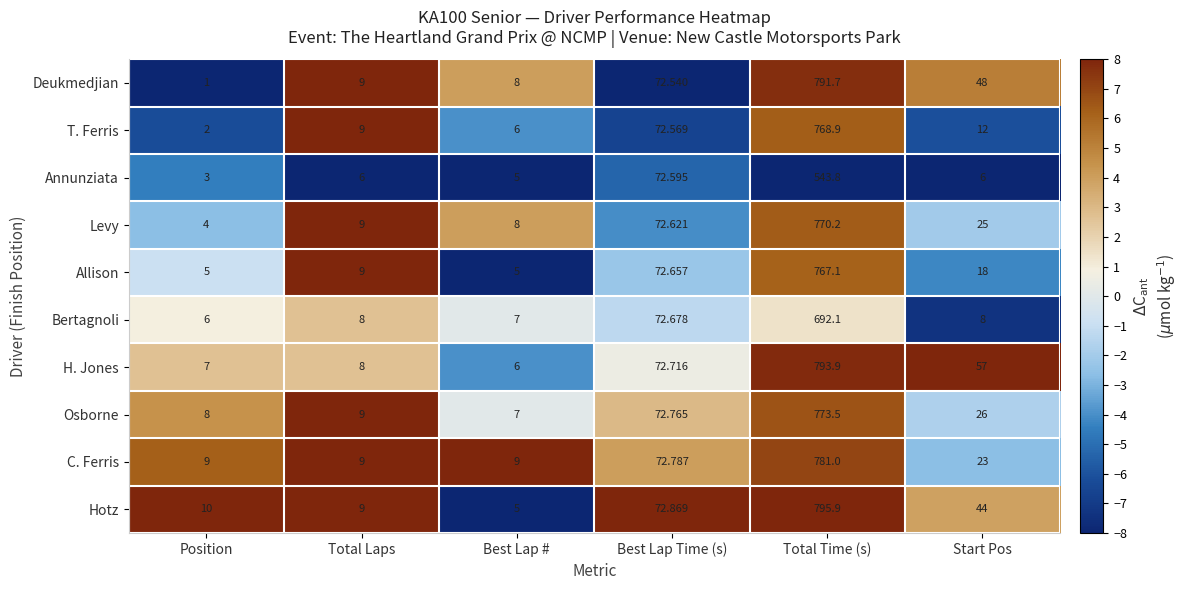

At which label does T. Ferris reach its minimum?

Position